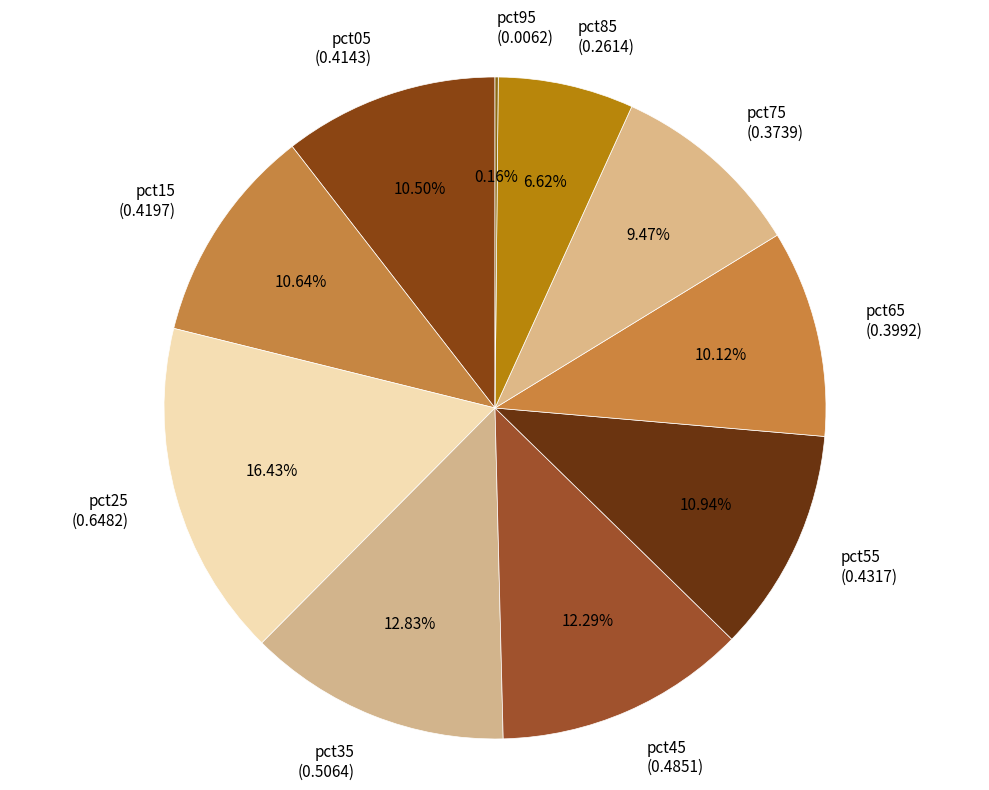

Do pct05 (0.4143) and pct35 (0.5064) together represent more than half of the pie?

No